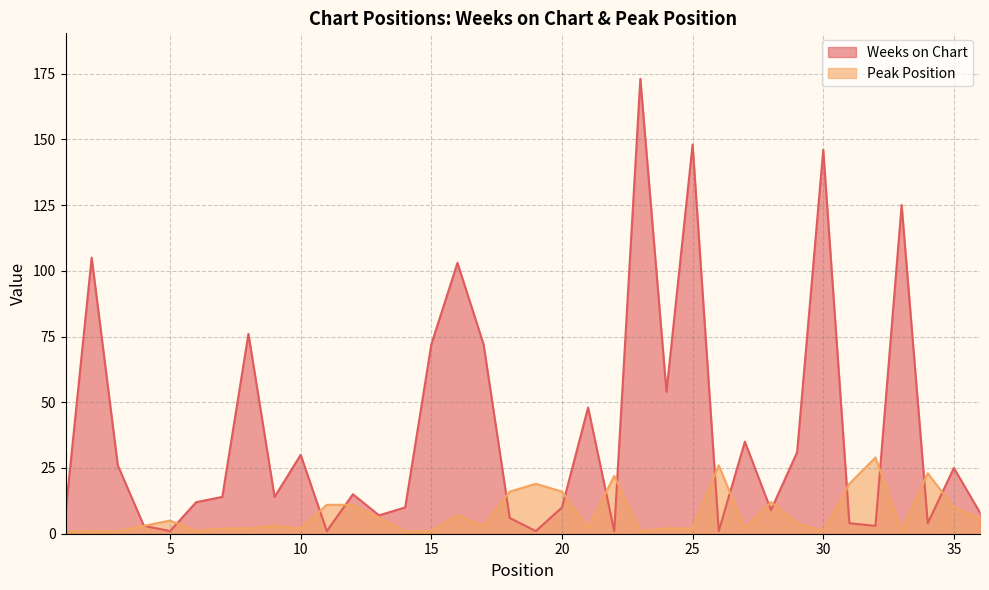

What is the spread (max minus min) of values at 21?

46